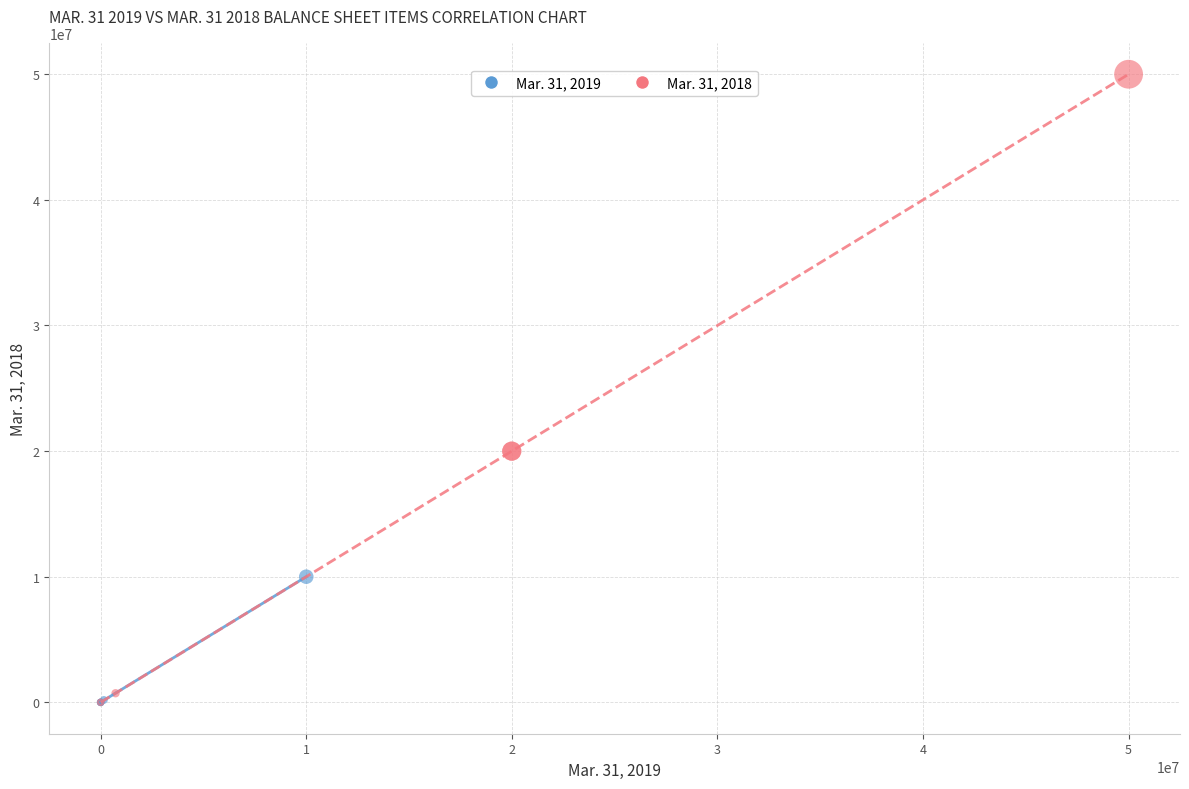

Which series contains the highest Y value?

Mar. 31, 2018